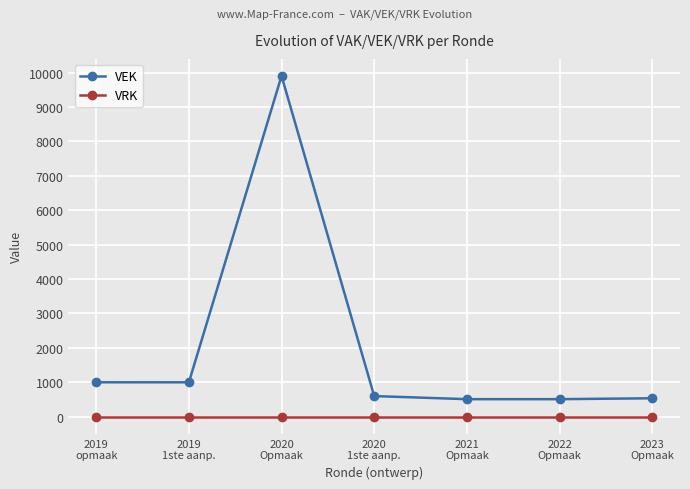

Does the chart have visible grid lines?

Yes